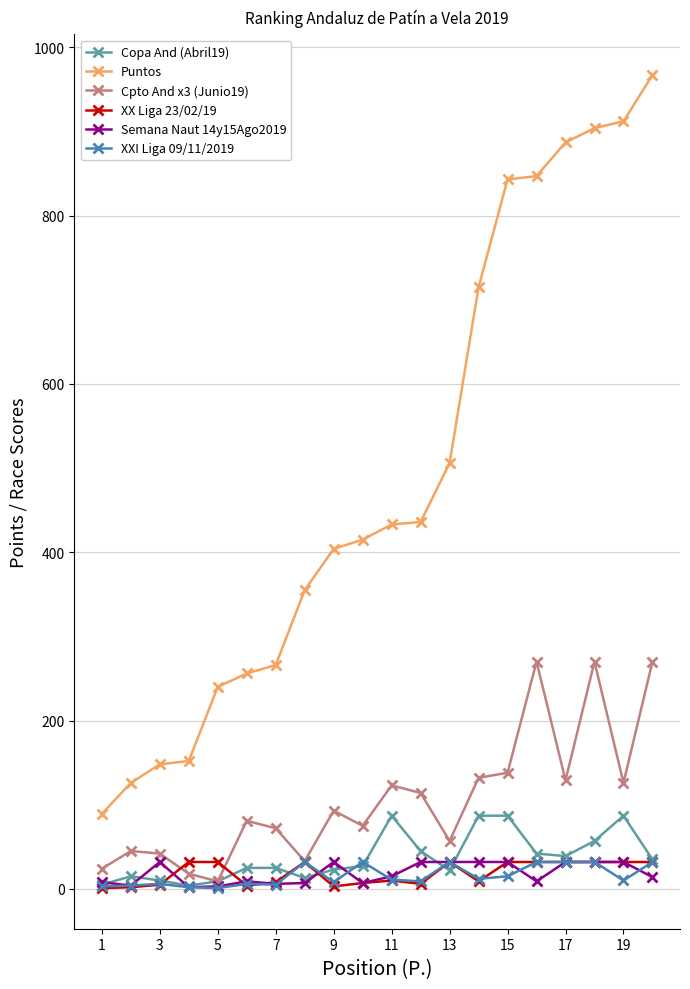

True or false: Semana Naut 14y15Ago2019 and Puntos intersect in this chart.

False